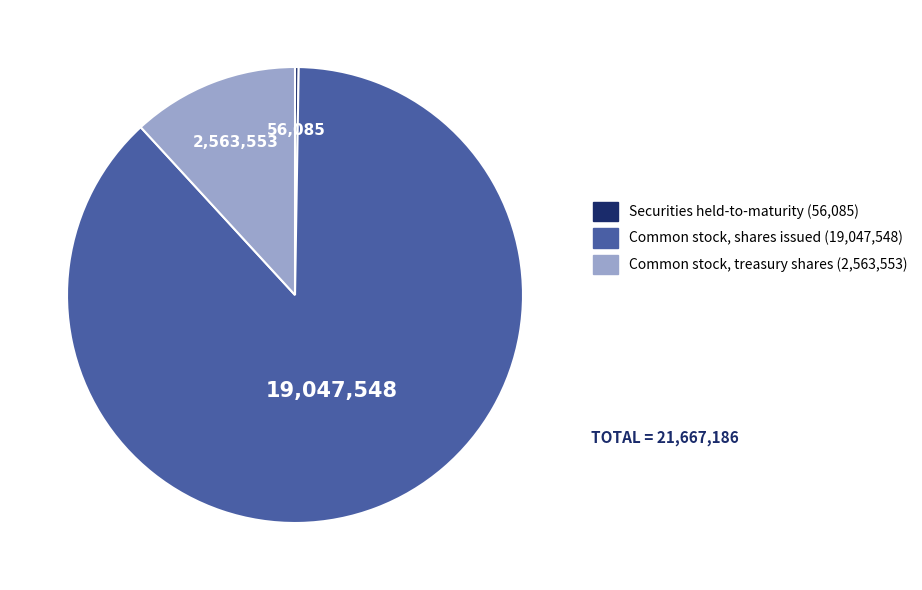

Which category has the biggest portion of the pie?

Common stock, shares issued (19,047,548)